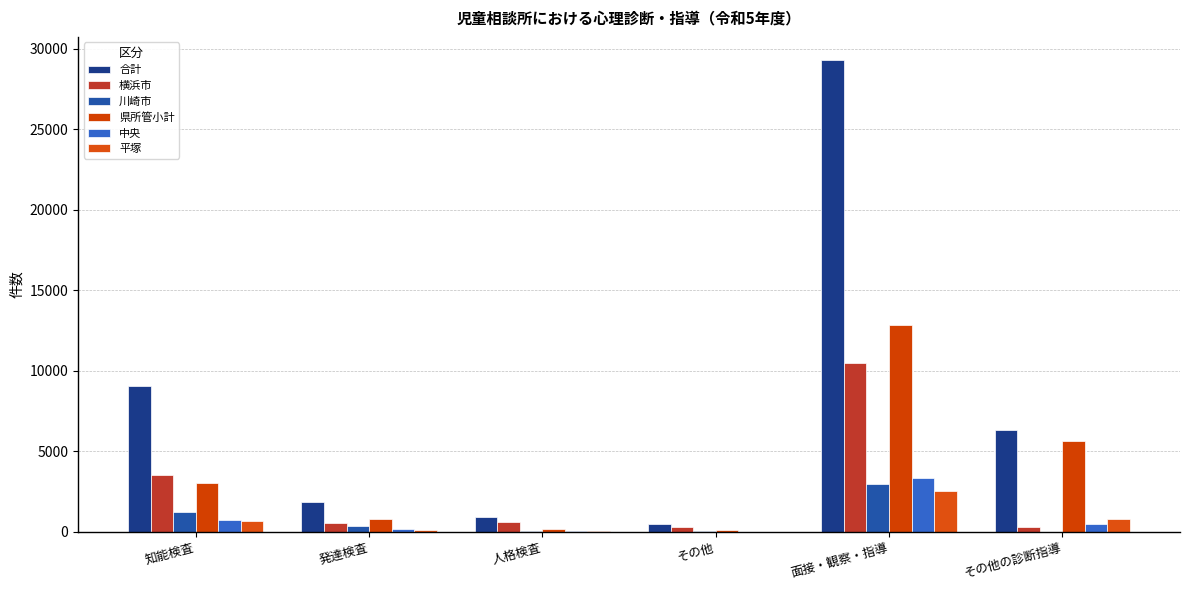

Count the number of data series in this chart.

6